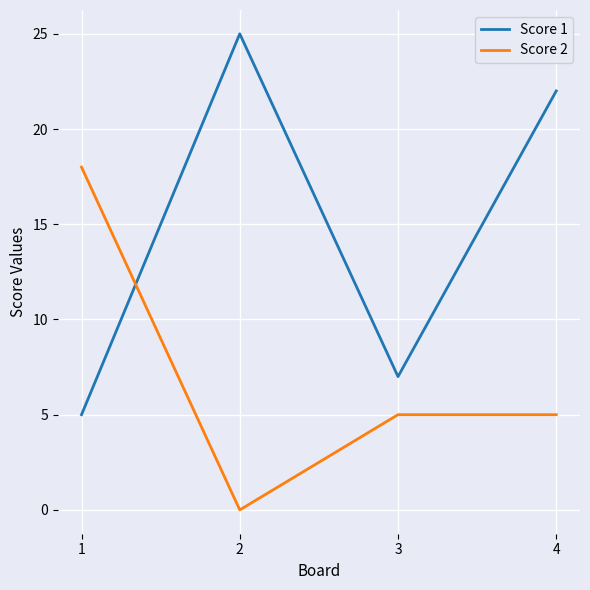

The value of Score 2 at 2 is 0. True or false?

True